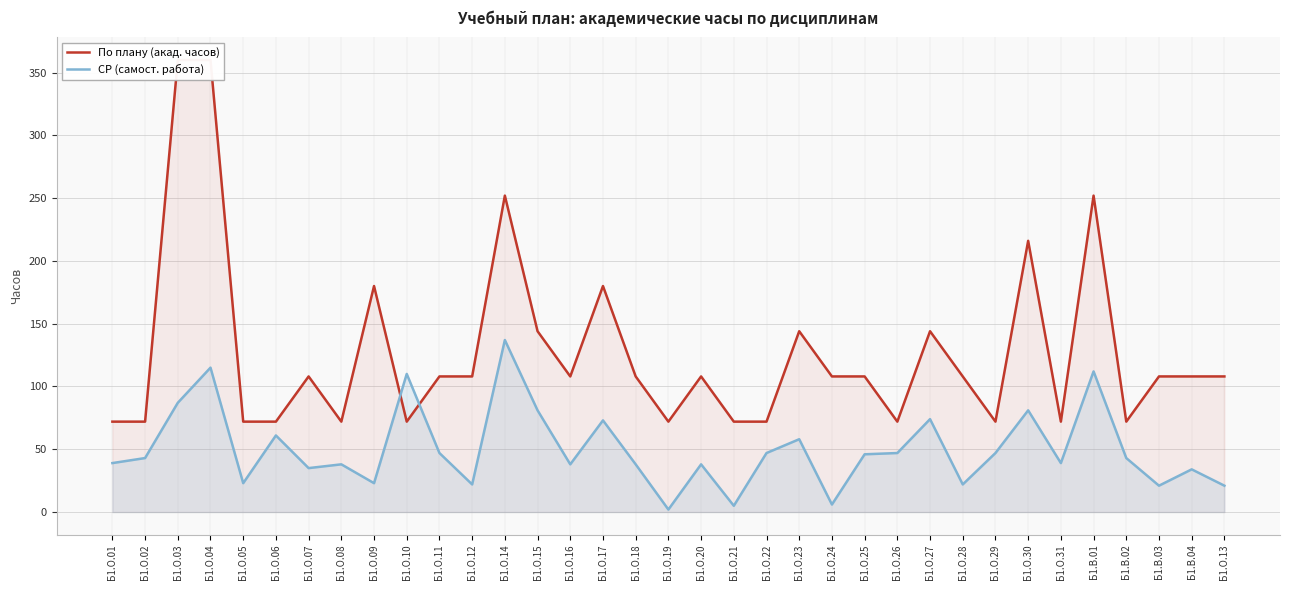

Which series has the largest total across all categories?

По плану (акад. часов)